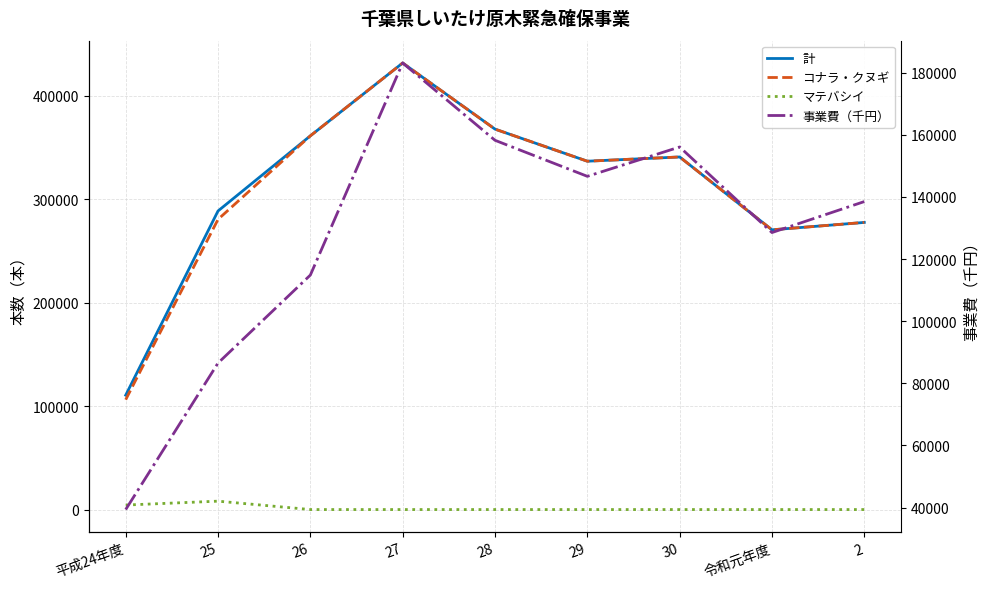

Is this an area chart (filled region under the line)?

No